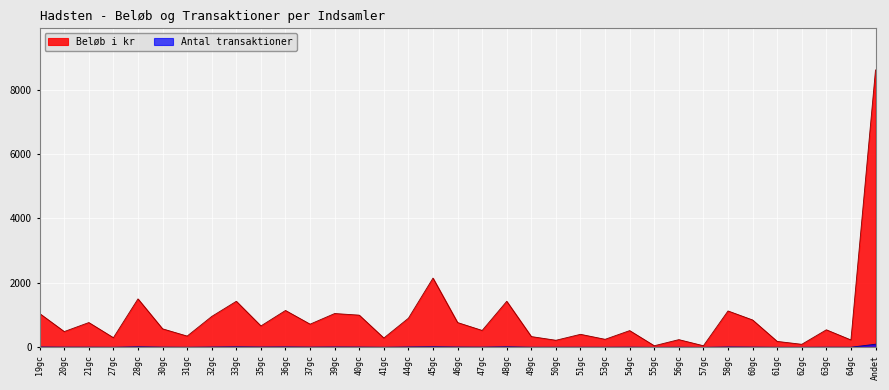

At 19gc, list the series in order from largest to smallest.

Beløb i kr, Antal transaktioner